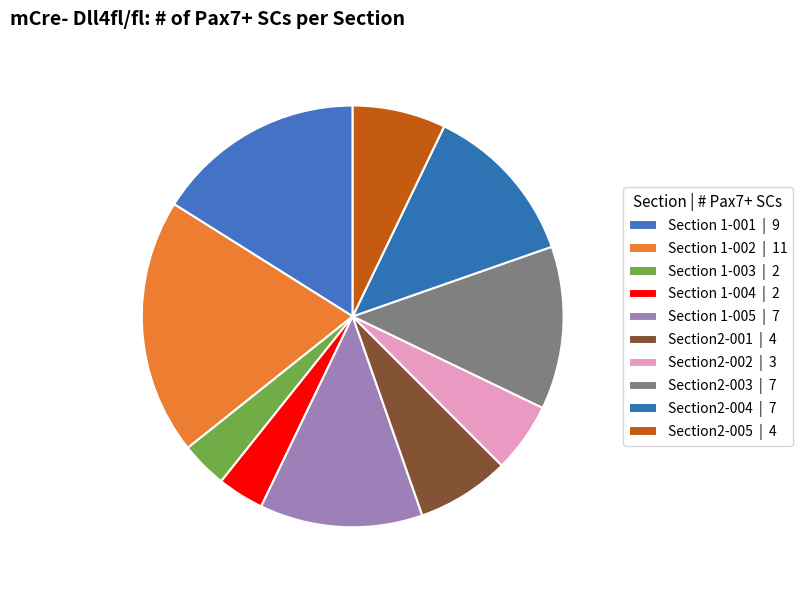

The Section2-001 slice represents 7% of the pie. True or false?

True